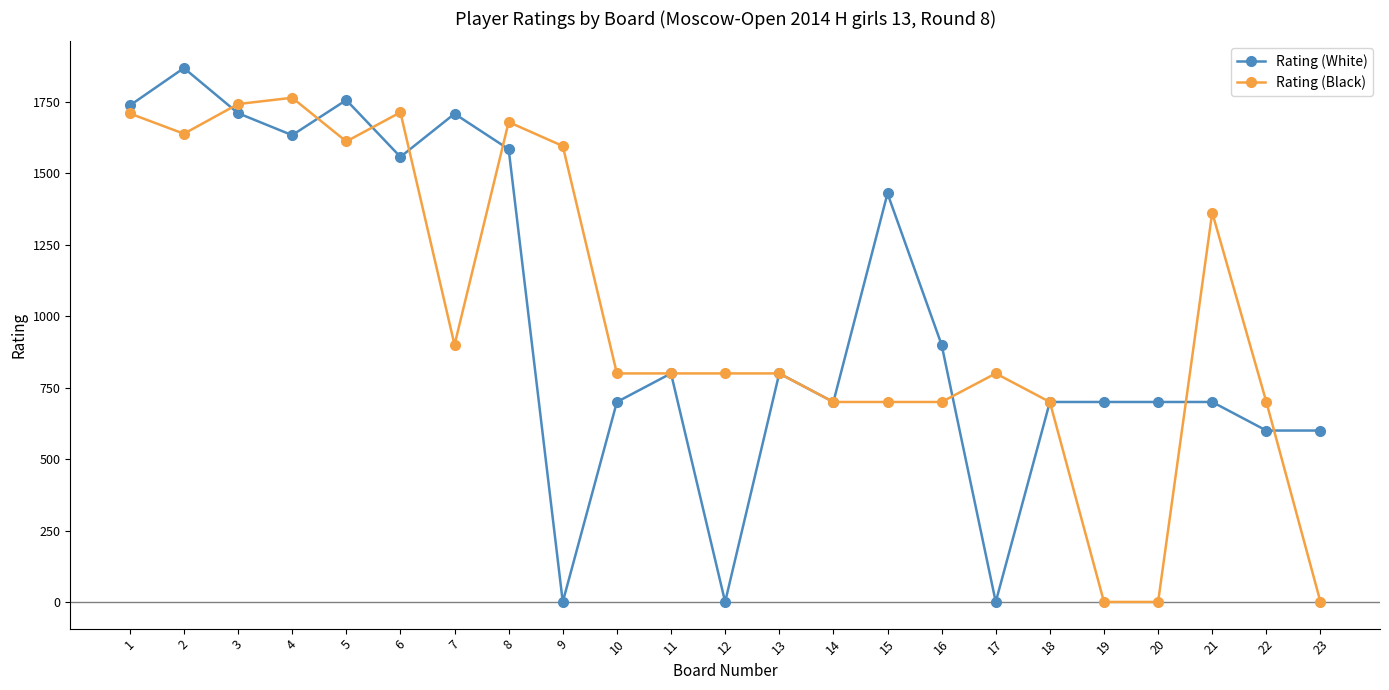

Which series changed the most between 7 and 13?

Rating (White)